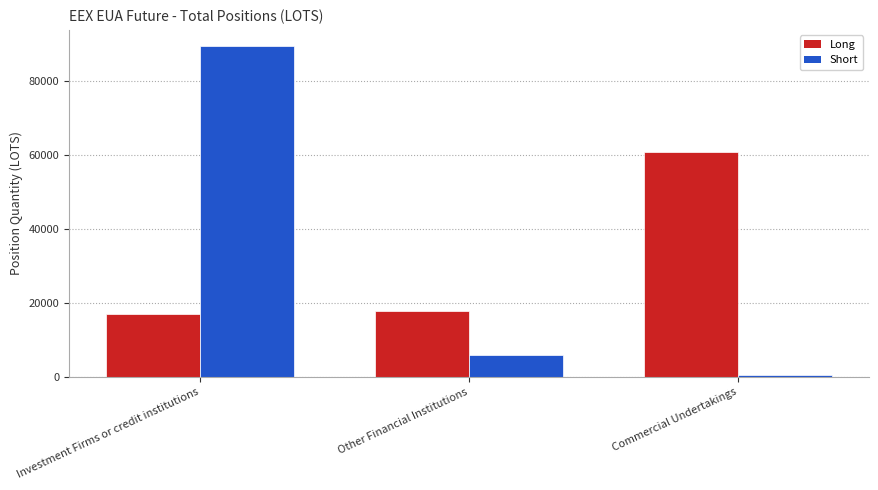

At which label is Short closest to 45040?

Other Financial Institutions